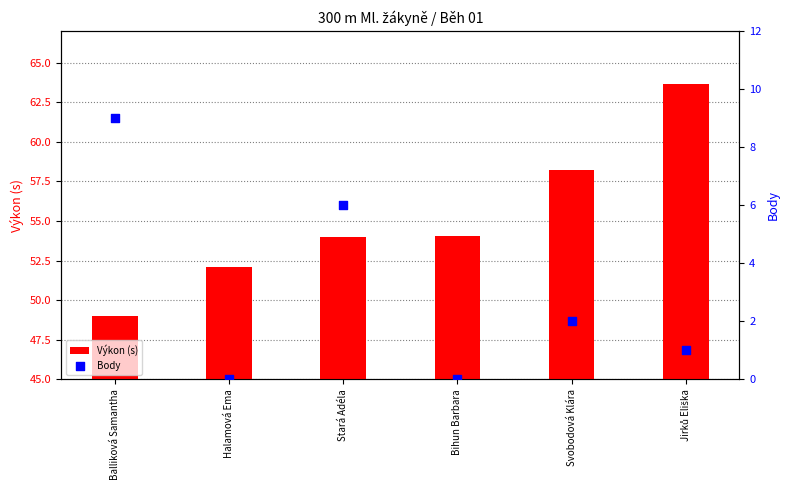

Is the value of Výkon (s) at Stará Adéla greater than the value of Body at Balliková Samantha?

Yes